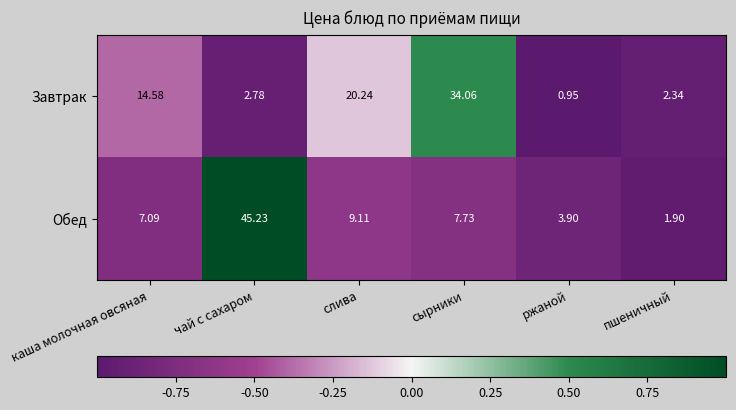

Where does the Обед series first go above 7?

каша молочная овсяная